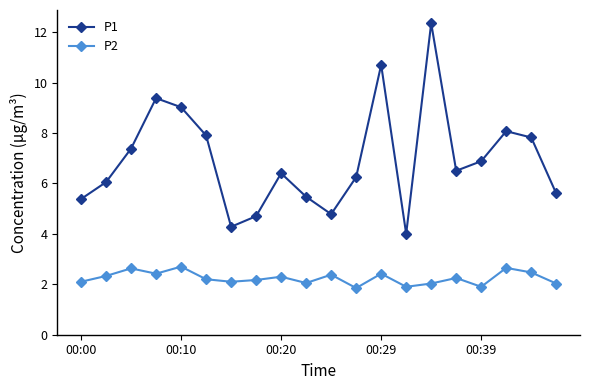

Which series has the largest range (max minus min)?

P1